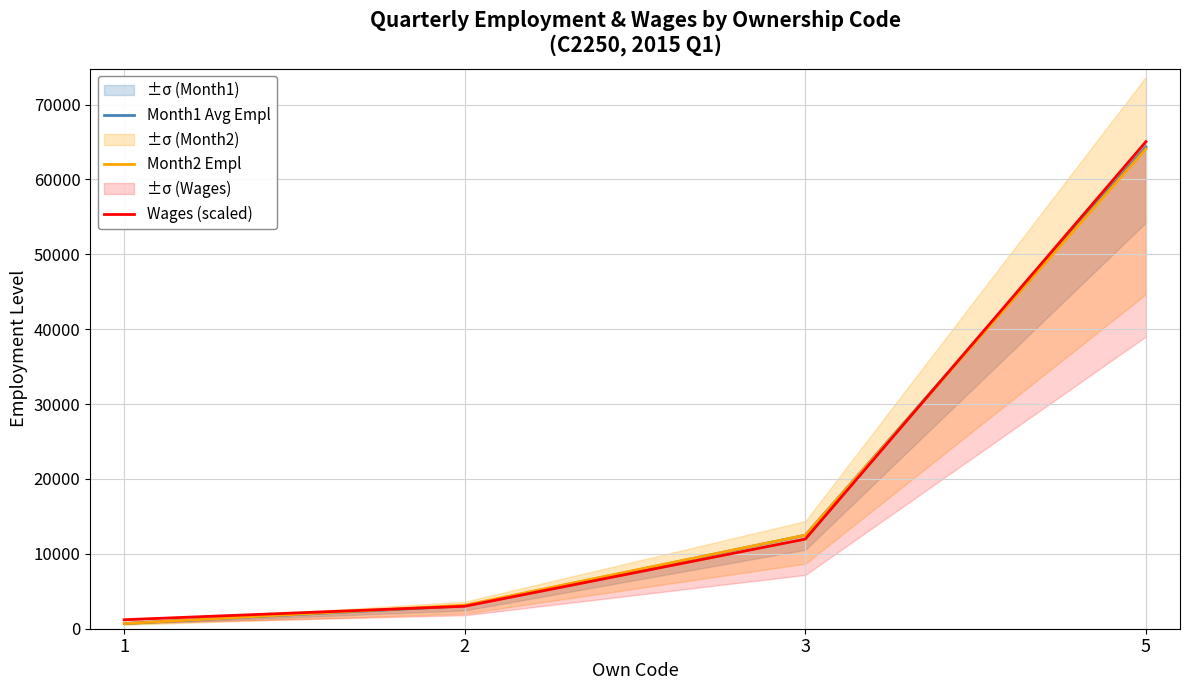

How many lines are shown in the chart?

3